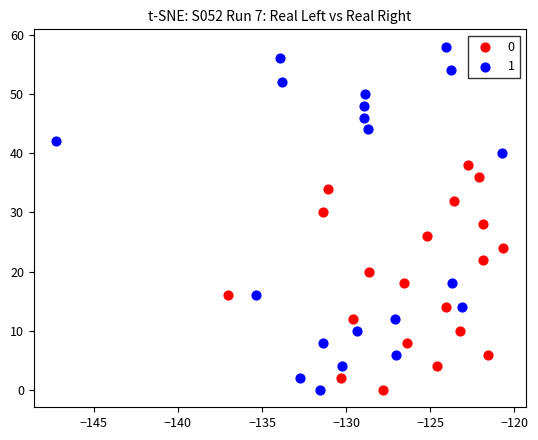

What are all the series names shown in the legend?

0, 1